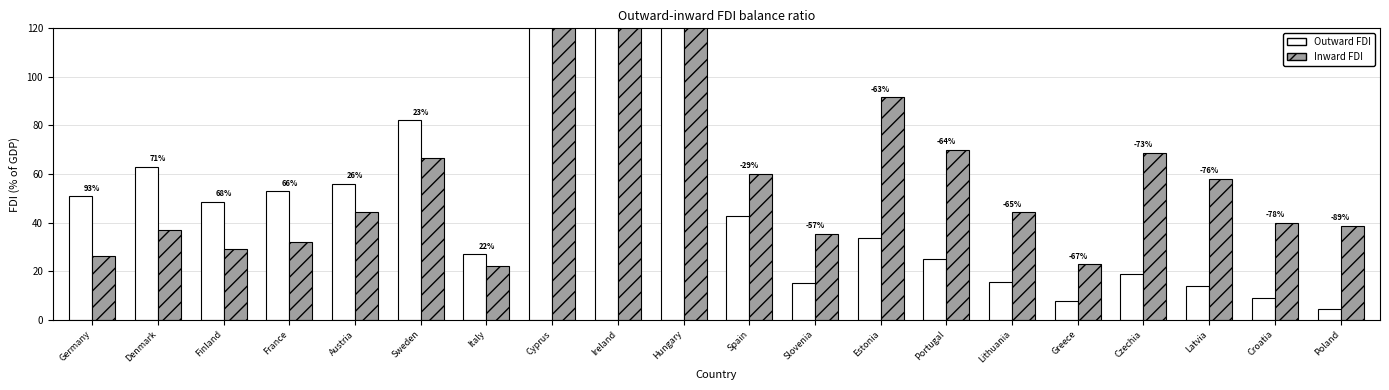

What is the difference between the maximum and minimum values in the Outward FDI series?

1297.0